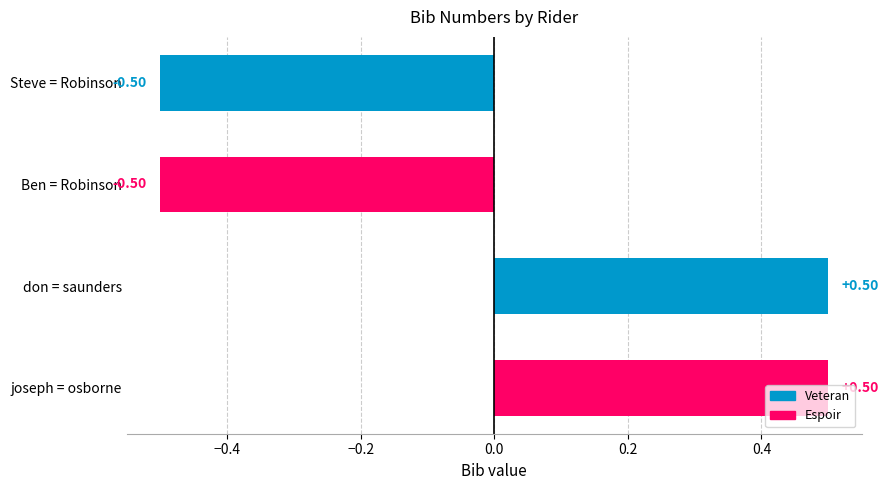

Between Steve = Robinson and don = saunders, which is larger?

don = saunders